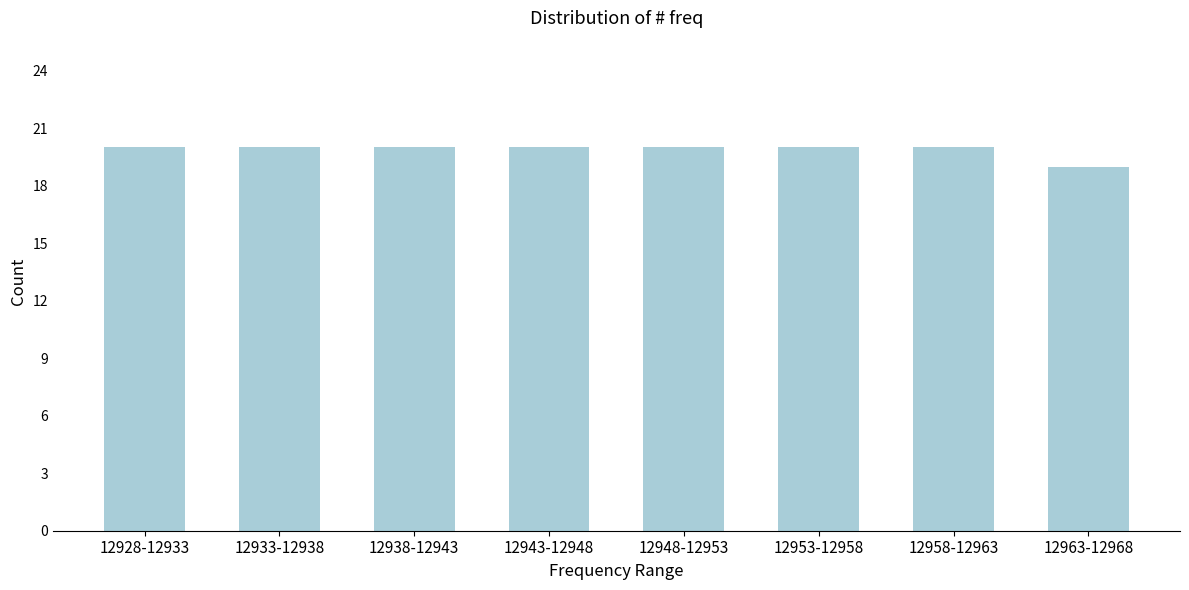

Reading left to right, extract all data points from this chart.

12928-12933=20	12933-12938=20	12938-12943=20	12943-12948=20	12948-12953=20	12953-12958=20	12958-12963=20	12963-12968=19